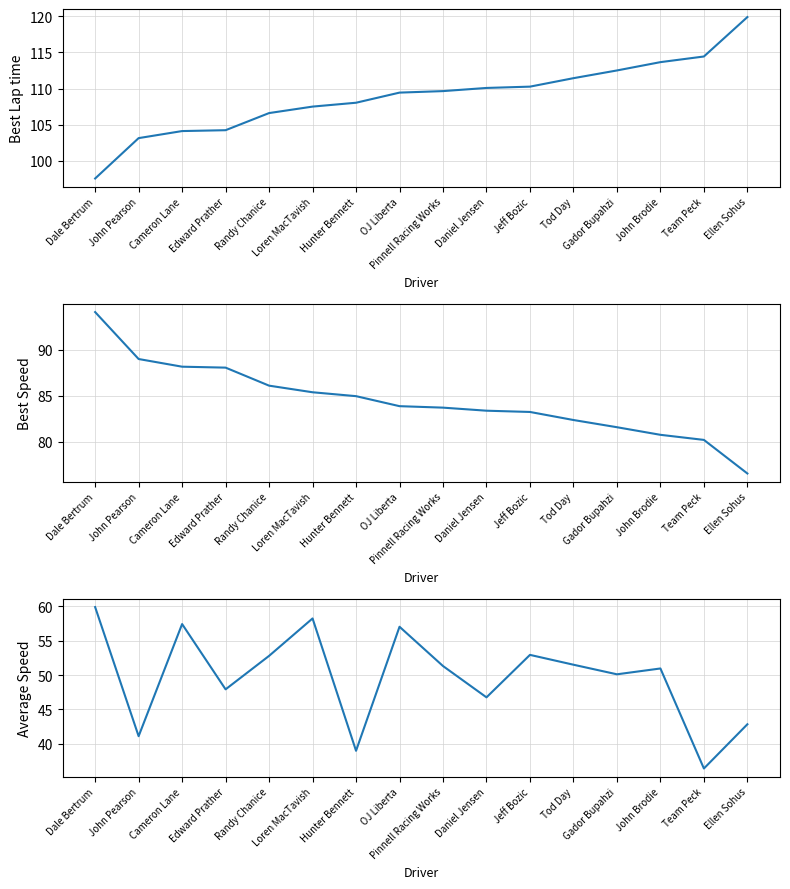

Does the chart display data point markers on the line(s)?

No